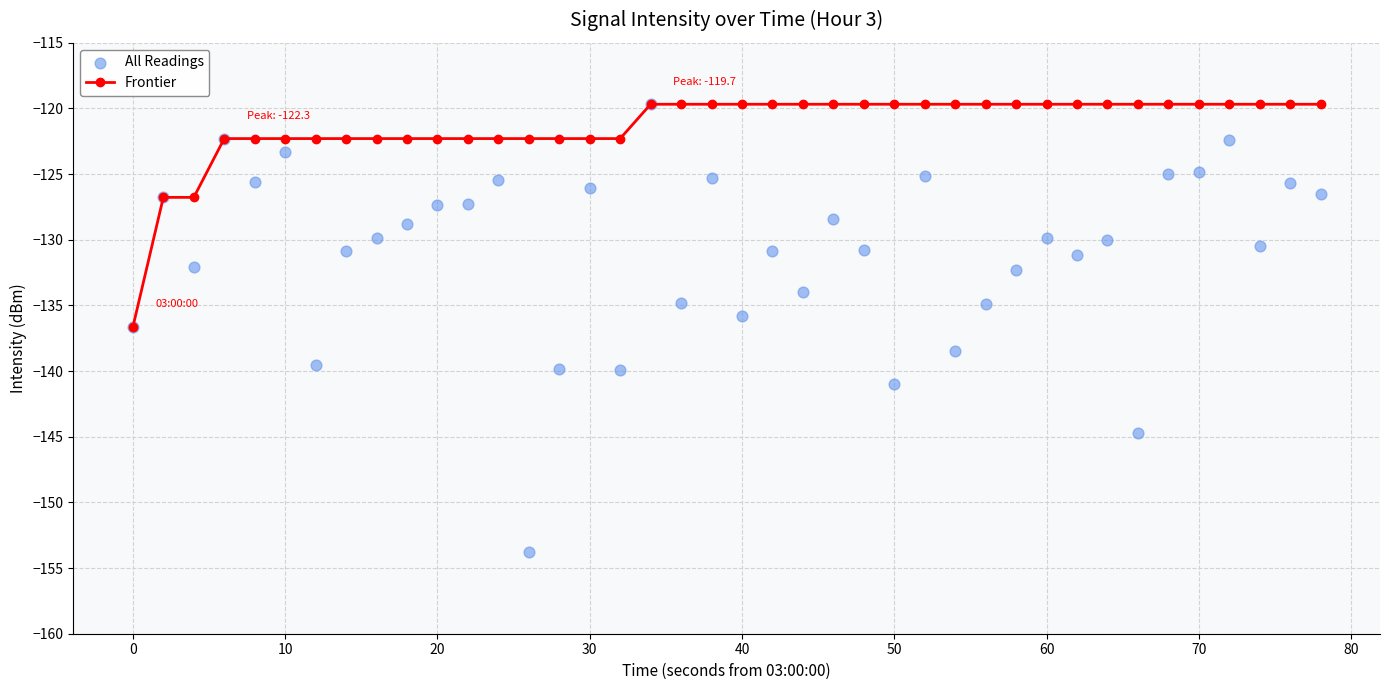

Is it true that Frontier equals -192.7 at 0?

False